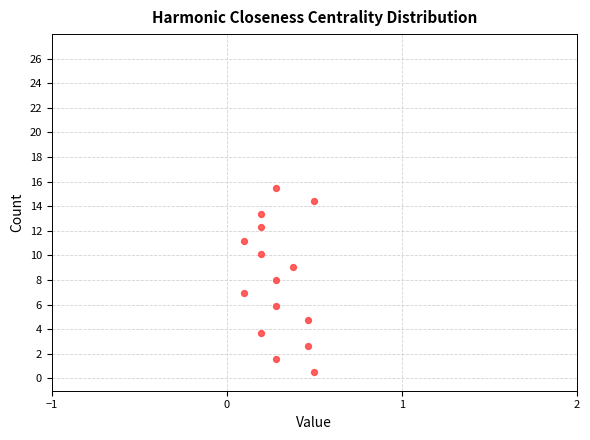

What is the range of Y values (max minus min)?

15.0